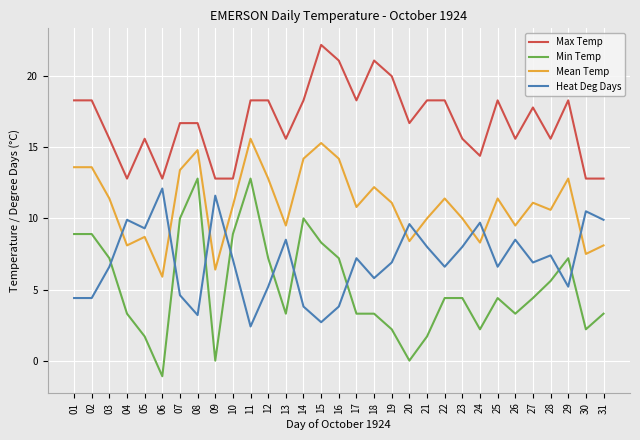

Rank the series at 09 from highest to lowest value.

Max Temp, Heat Deg Days, Mean Temp, Min Temp